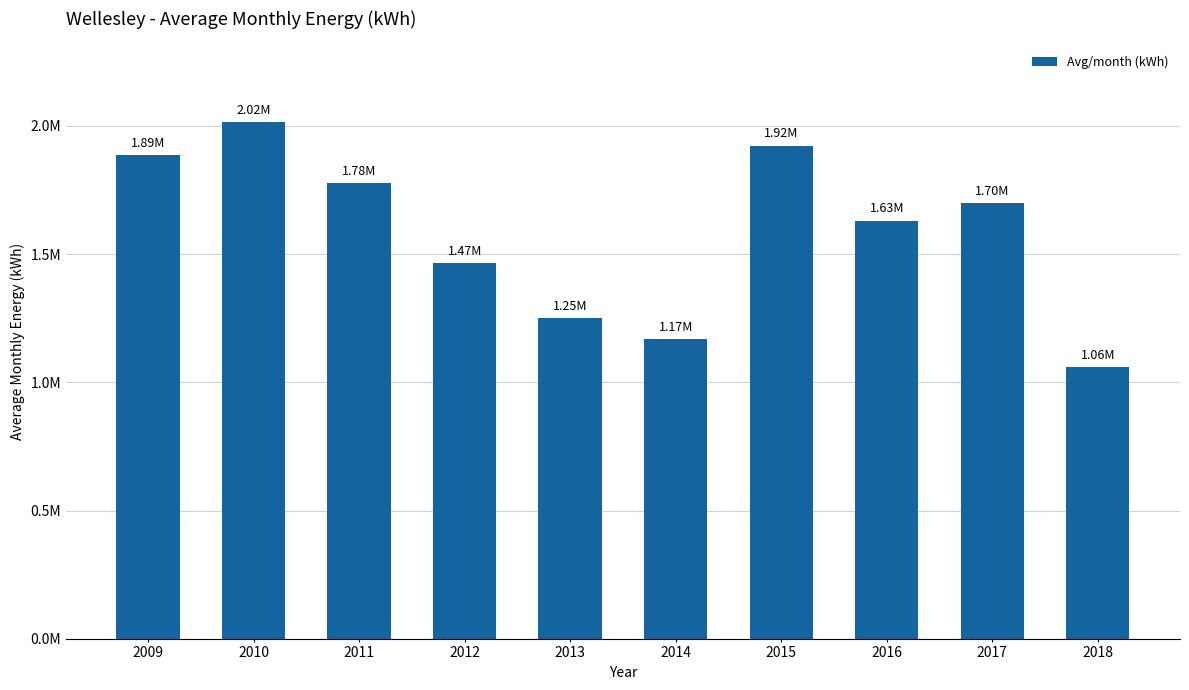

At which category does the chart reach its minimum across all series?

2018